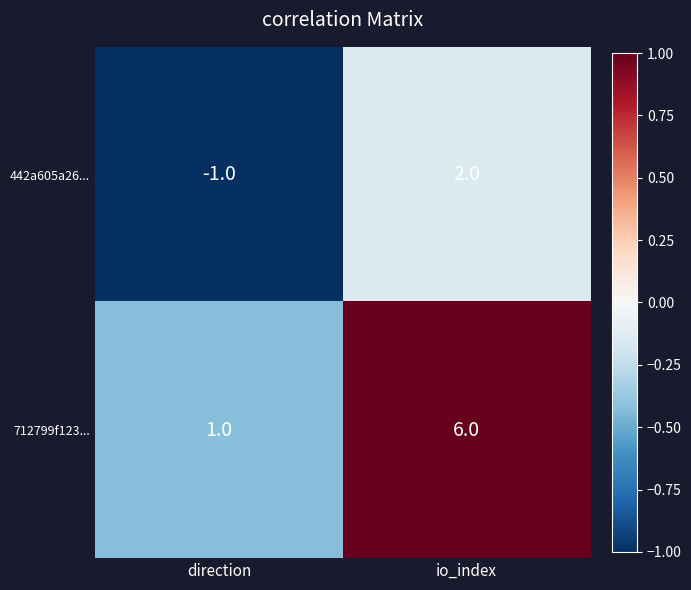

What is the difference between the highest and lowest values at direction?

2